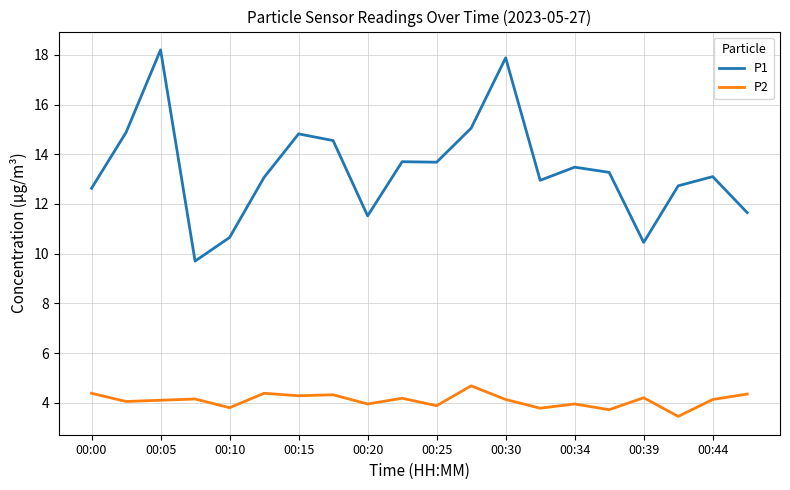

How many lines are shown in the chart?

2